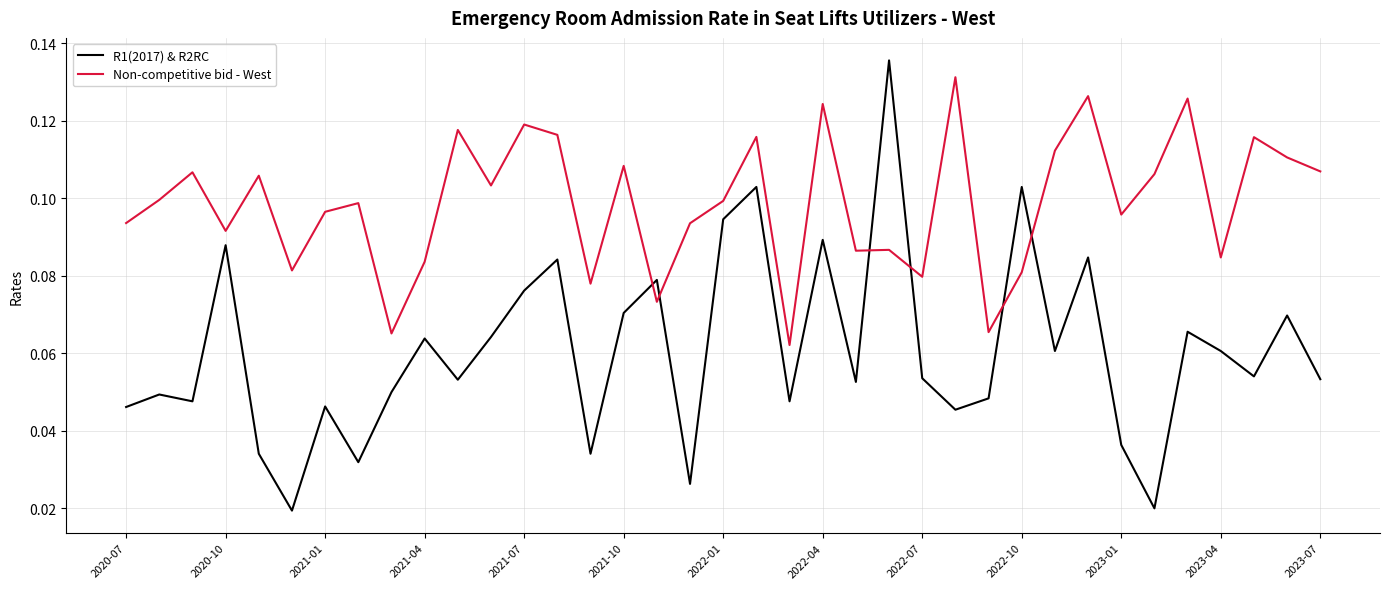

After their last crossing, which series has the higher values: Non-competitive bid - West or R1(2017) & R2RC?

Non-competitive bid - West